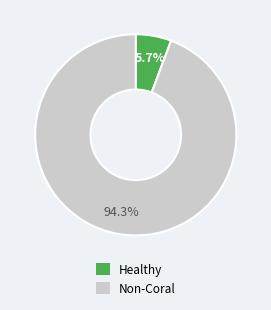

Is there any slice that represents more than half of the pie?

Yes